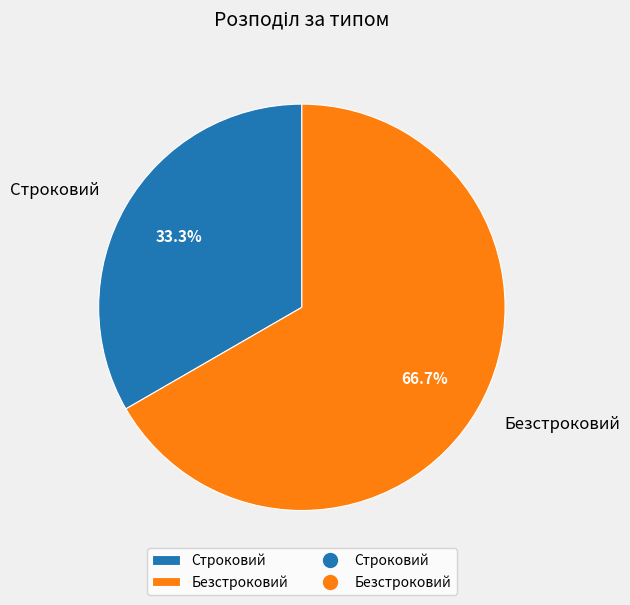

Count the number of slices in the pie.

2